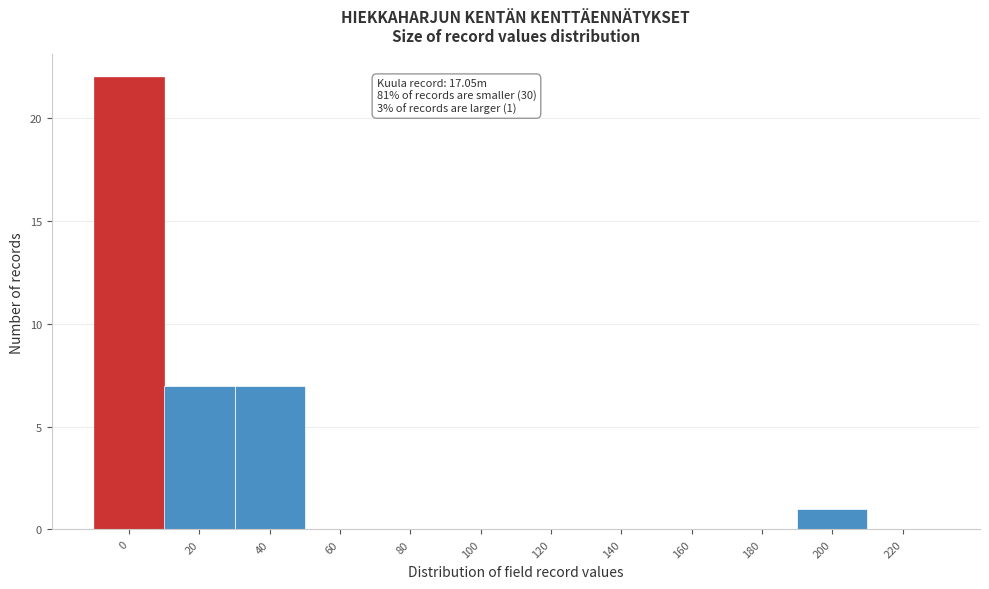

Reading left to right, what are all the values shown in this chart?

0=22	20=7	40=7	60=0	80=0	100=0	120=0	140=0	160=0	180=0	200=1	220=0